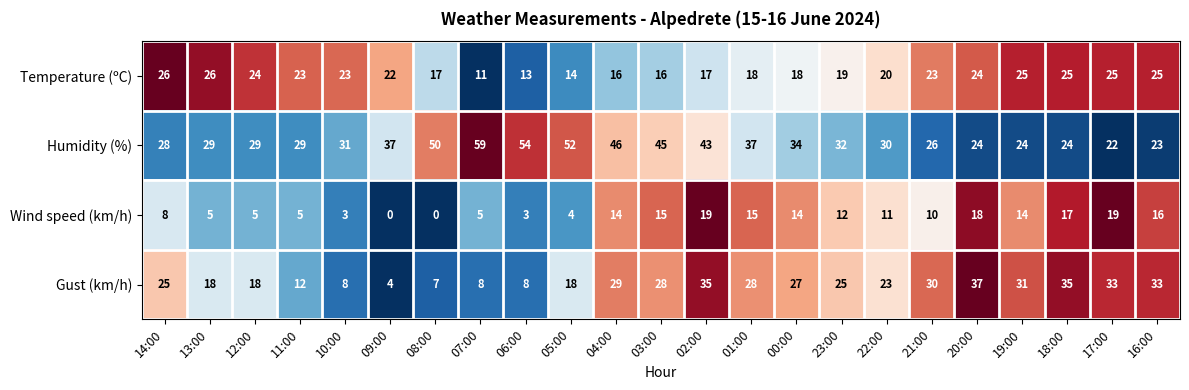

Which series has the largest total across all categories?

Humidity (%)